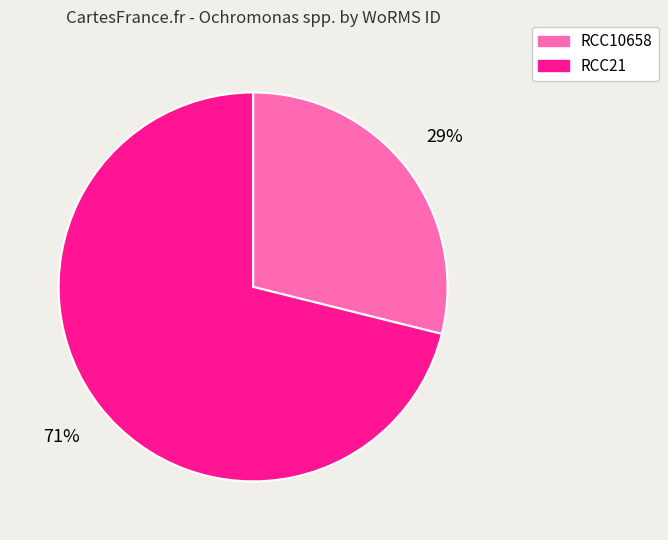

To the nearest percent, what is the combined percentage of RCC10658 and RCC21?

100%